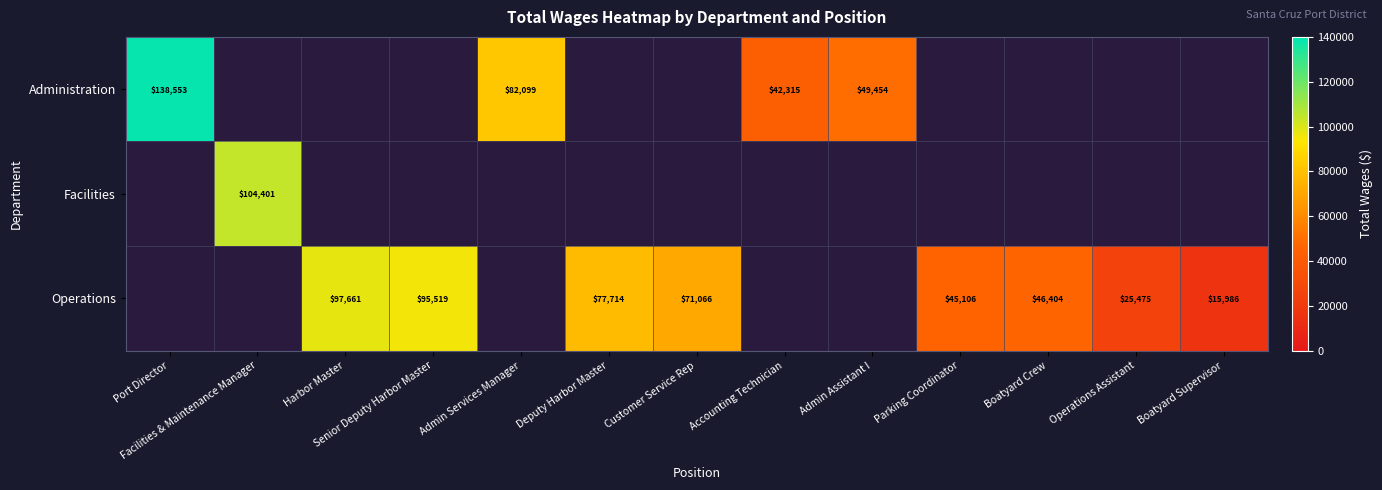

True or false: Facilities has a value of 30810 at Facilities & Maintenance Manager.

False